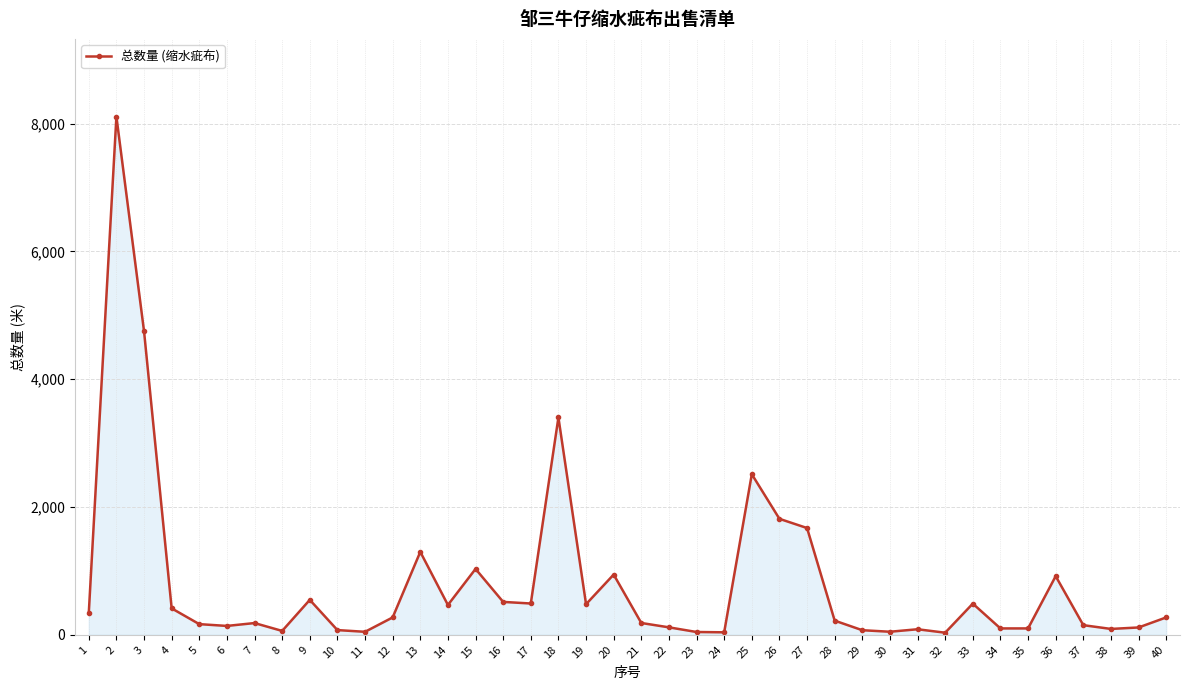

What value does the data have at 1, to the nearest 100?

300